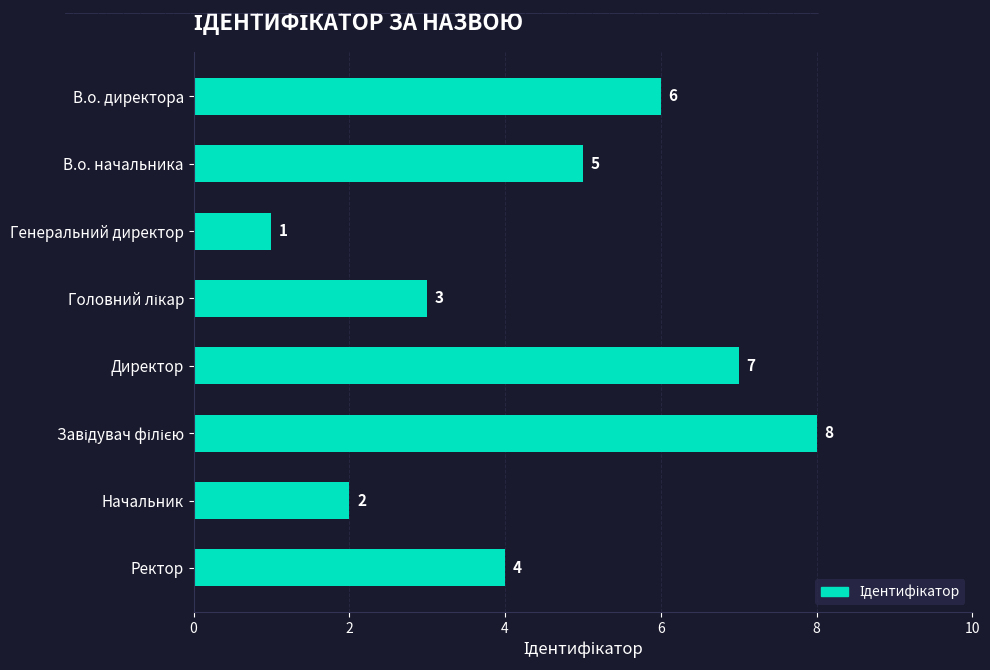

Which has a higher value, Ректор or Начальник?

Ректор